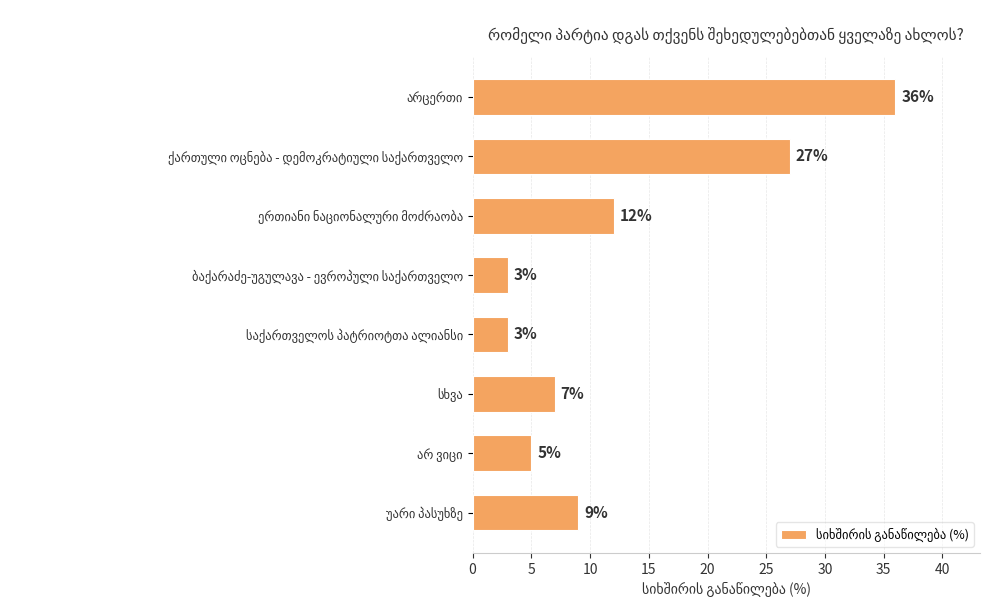

What is the maximum value shown in the chart?

36